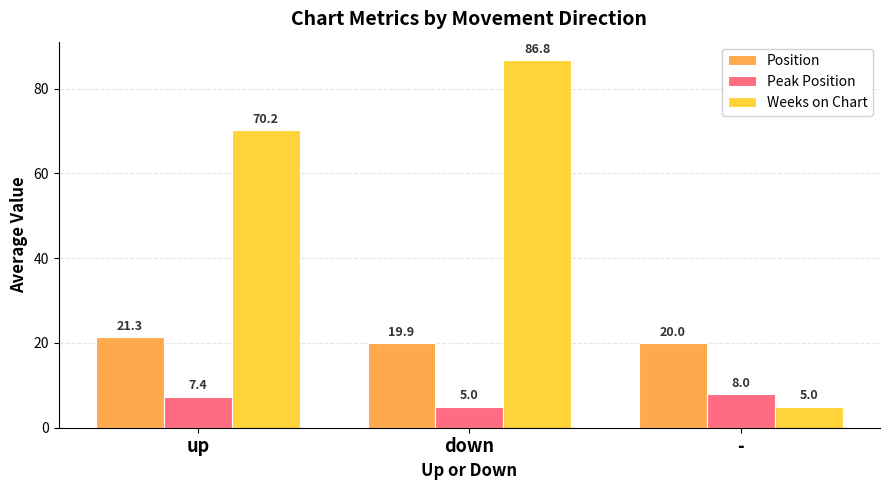

What is the label of the 3rd bar from the right?

up